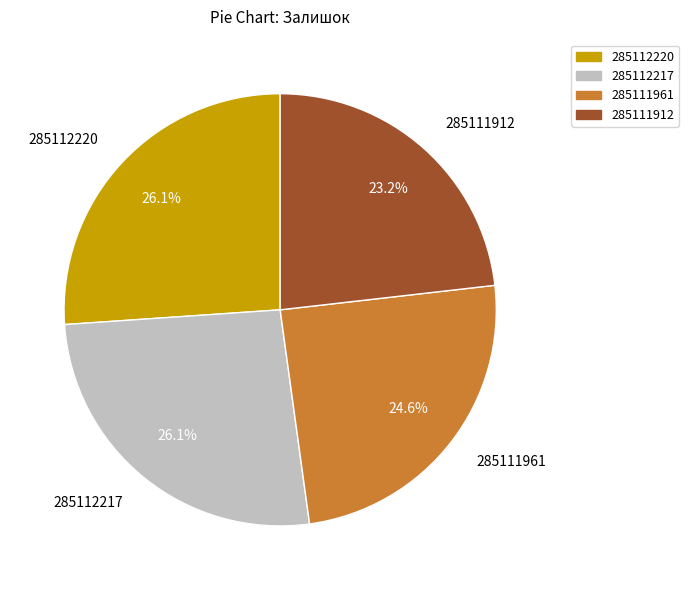

Between 285111961 and 285112217, which is larger?

285112217